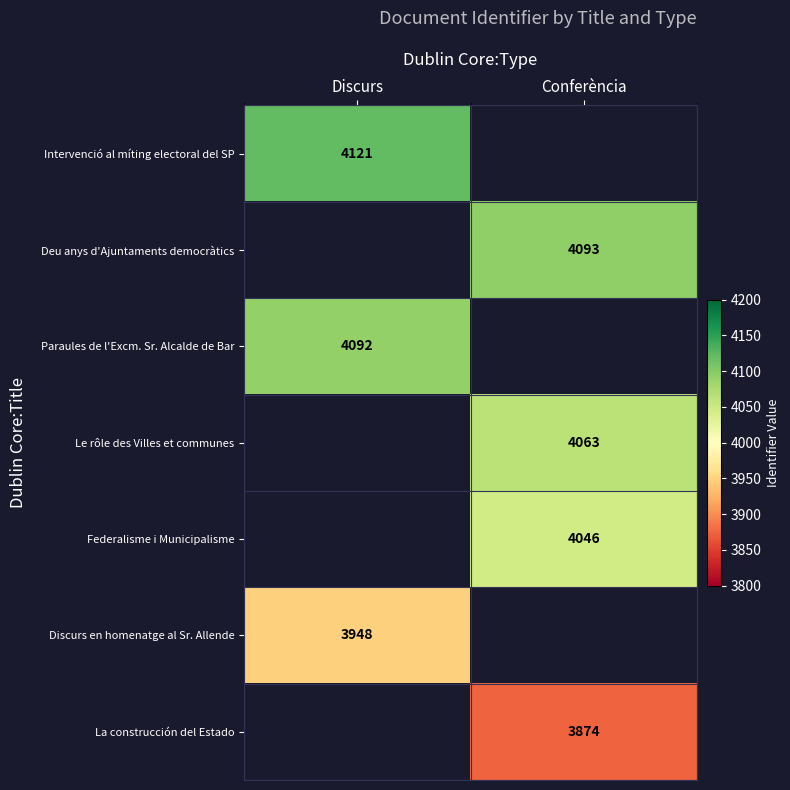

The value of Le rôle des Villes et communes at Conferència is 6128. True or false?

False